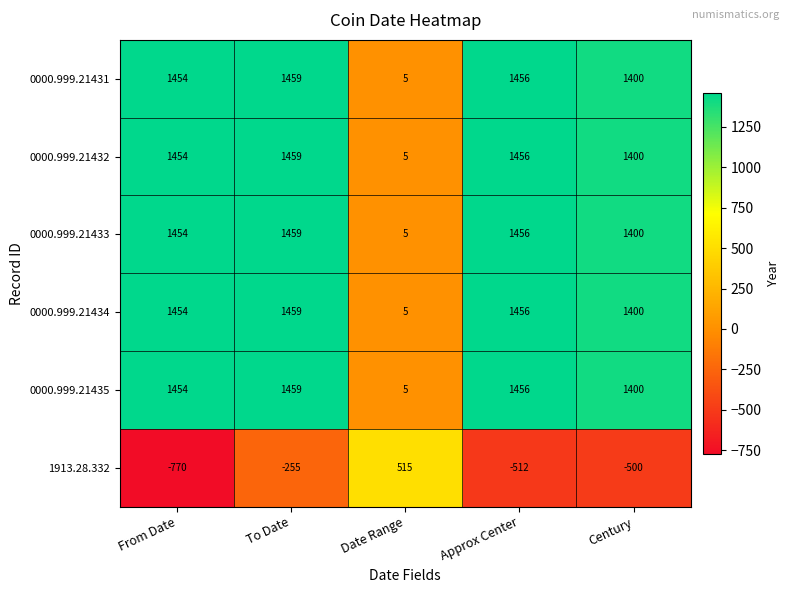

Which label corresponds to the largest value in the chart?

To Date